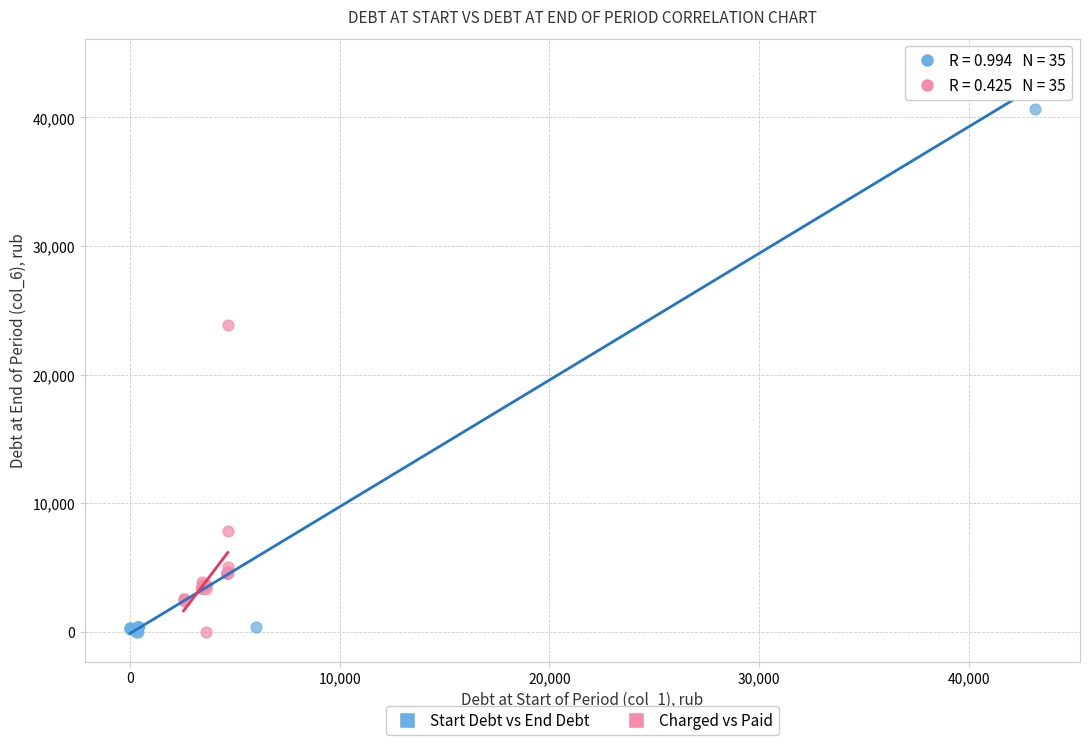

Which series contains the highest Y value?

Start Debt vs End Debt